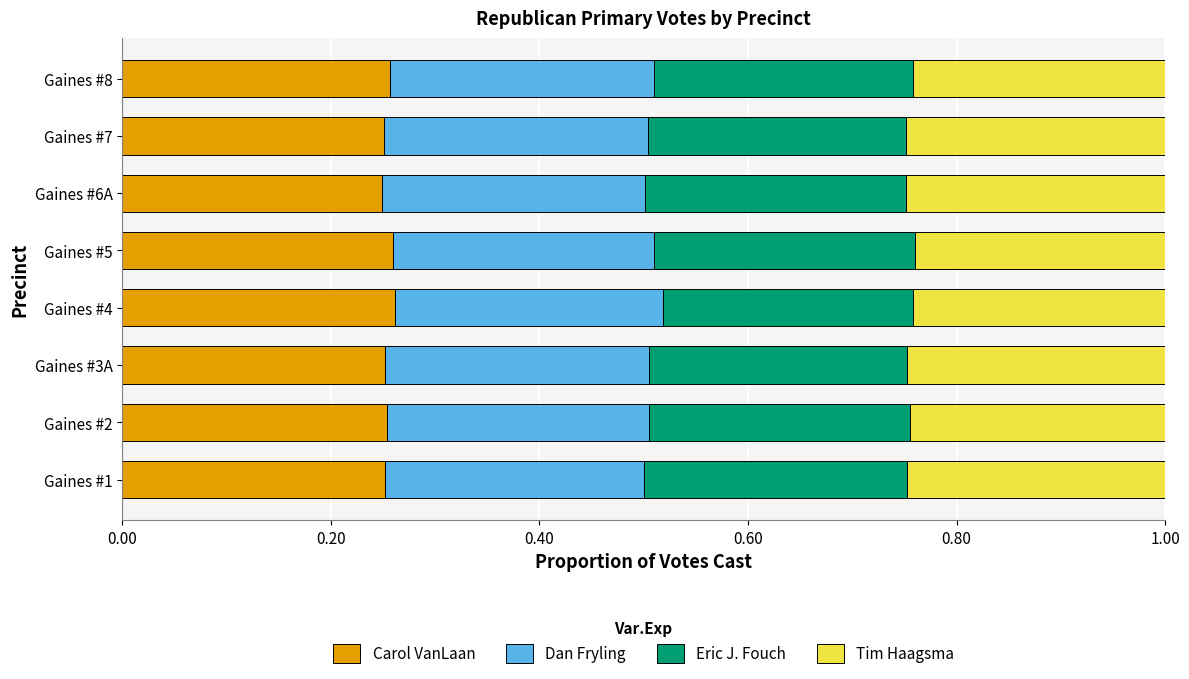

What is the sum of all Carol VanLaan values?

2.0